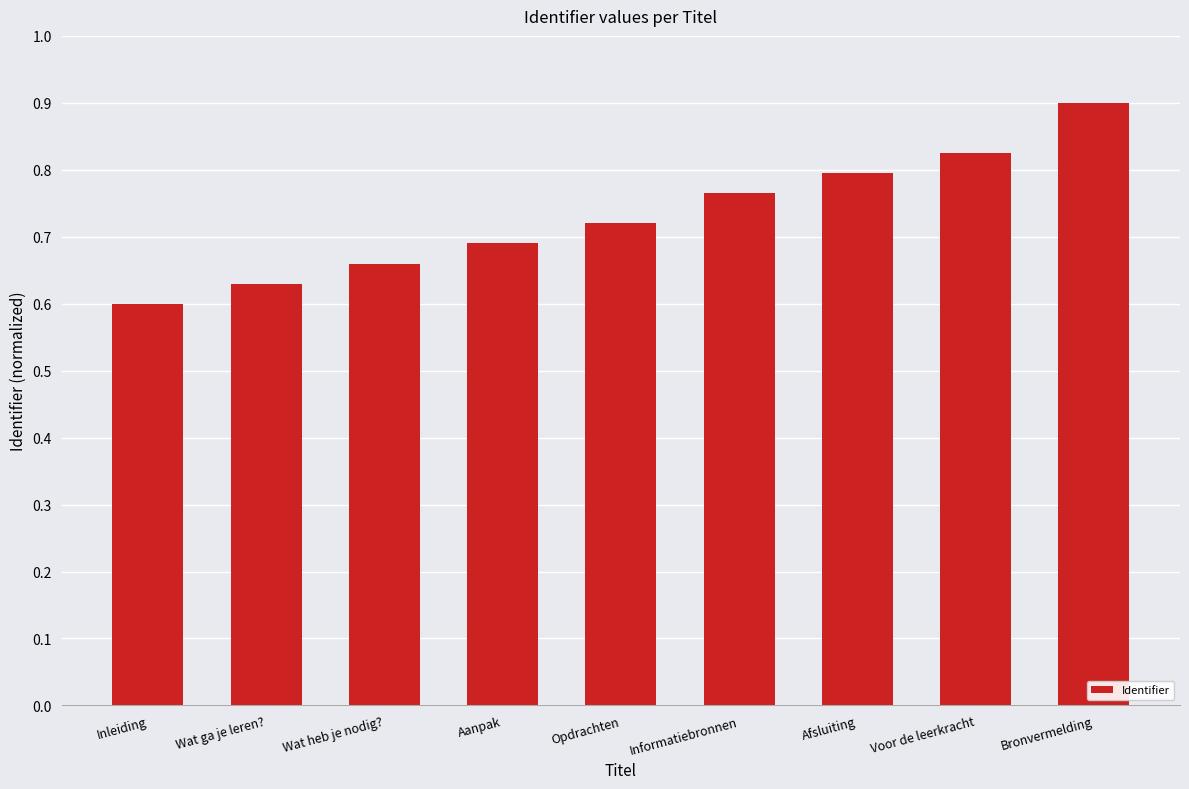

What is the difference between the maximum and minimum values?

0.3